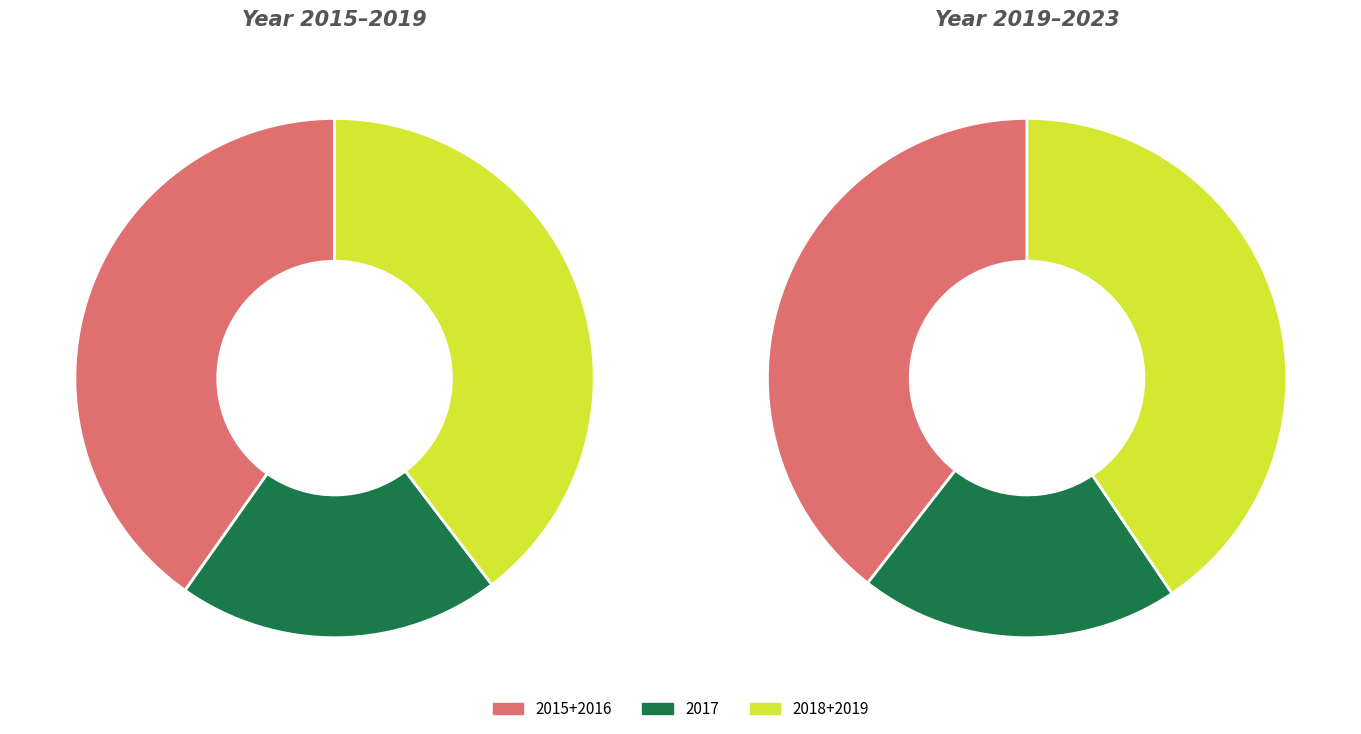

Is 2021 the majority of the pie?

No